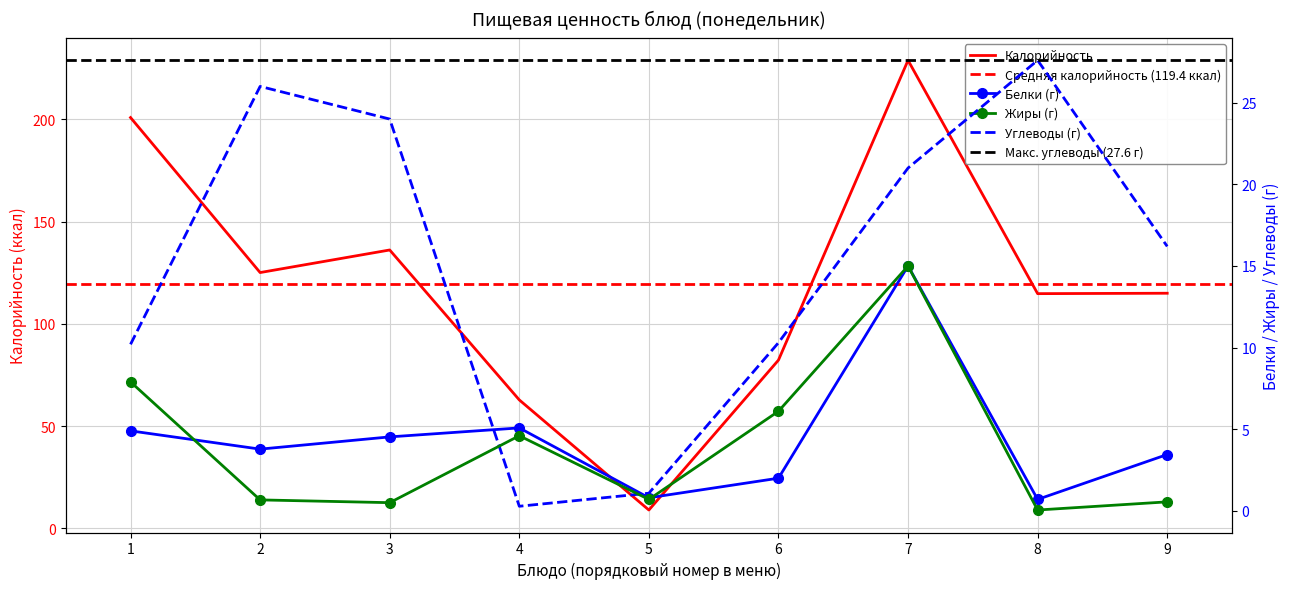

At which label does Калорийность reach its minimum?

5